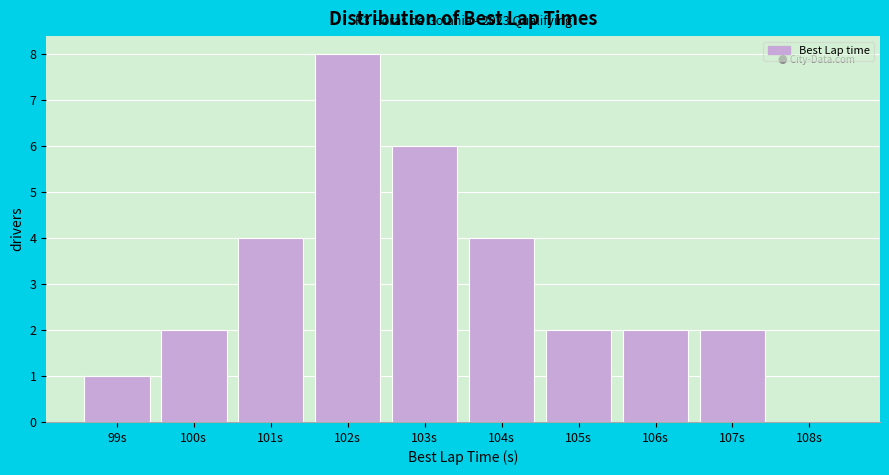

Reading left to right, list all the values displayed in this chart.

99s=1	100s=2	101s=4	102s=8	103s=6	104s=4	105s=2	106s=2	107s=2	108s=0